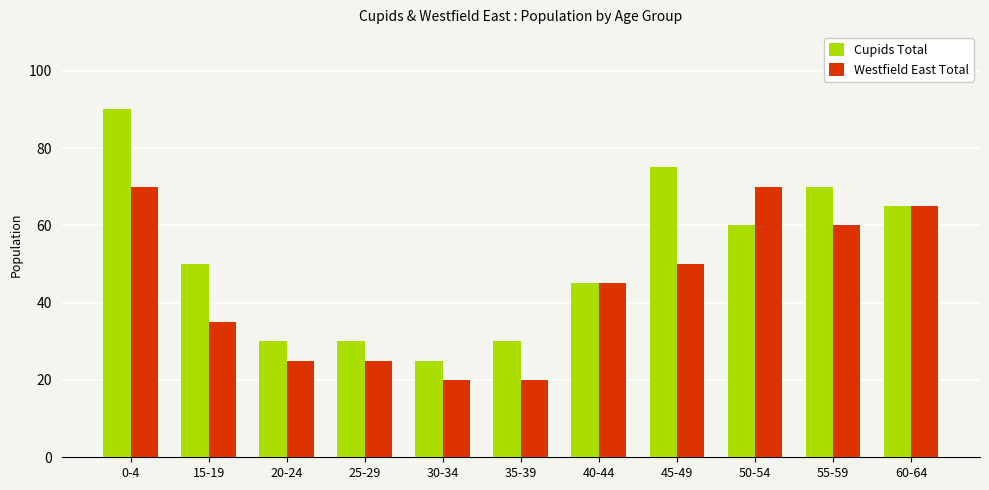

Which series changed the most between 25-29 and 35-39?

Westfield East Total